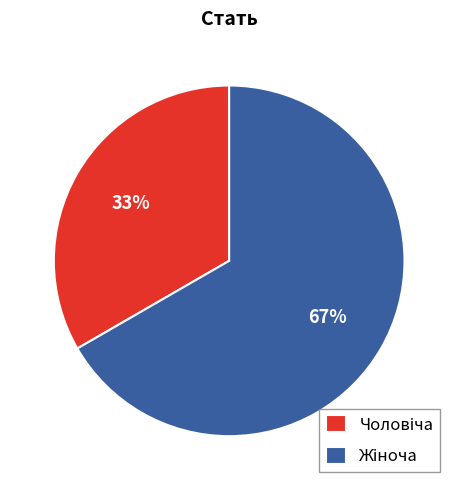

Does any single category account for the majority?

Yes